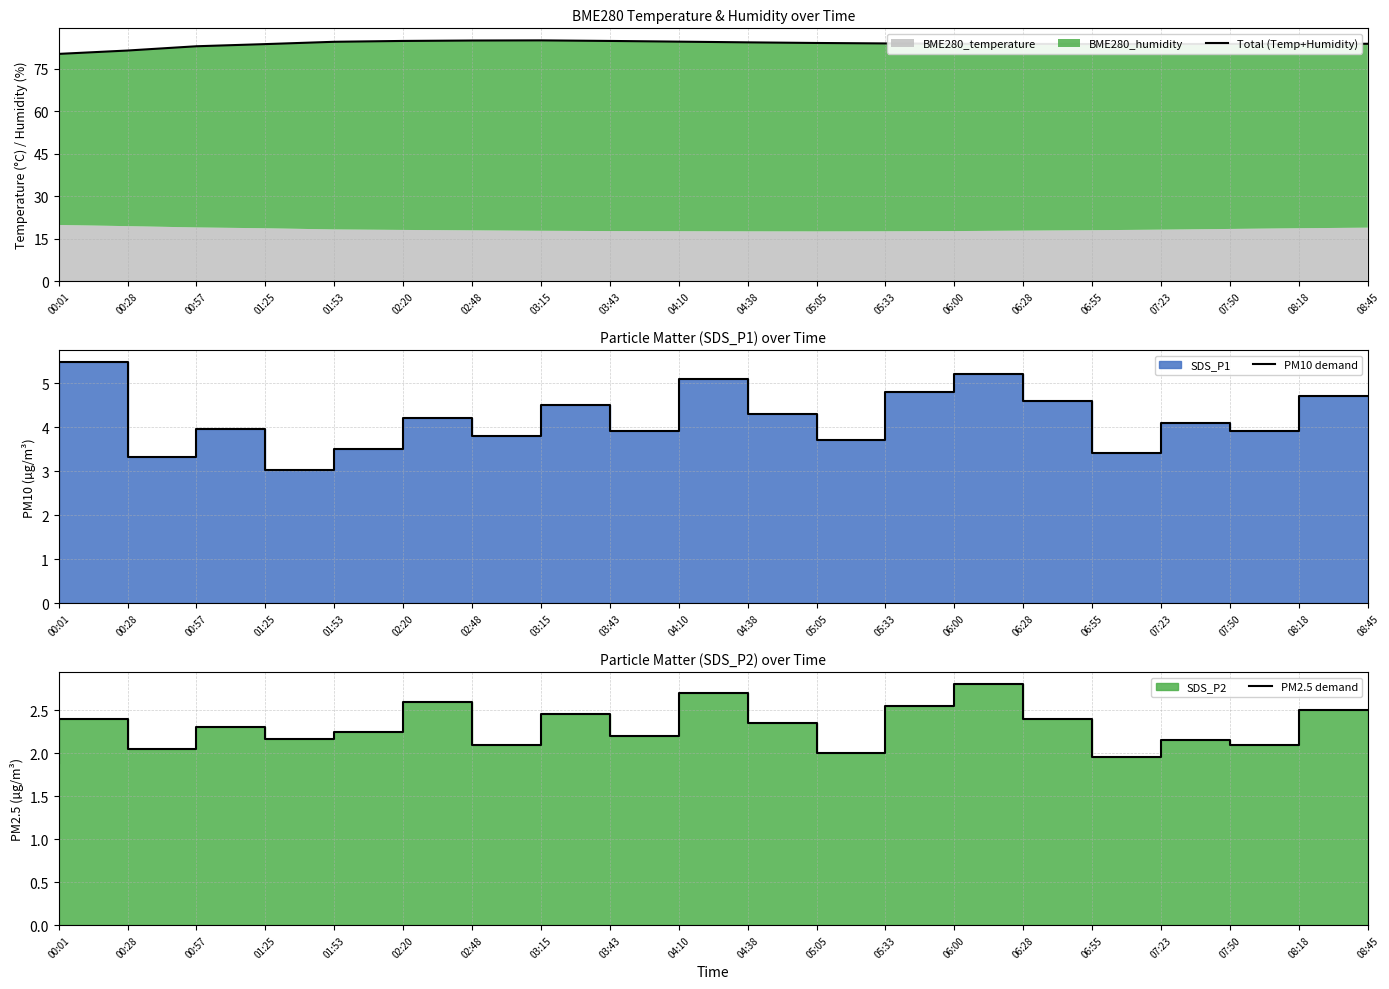

At which category does PM10 demand reach its first local peak?

00:28